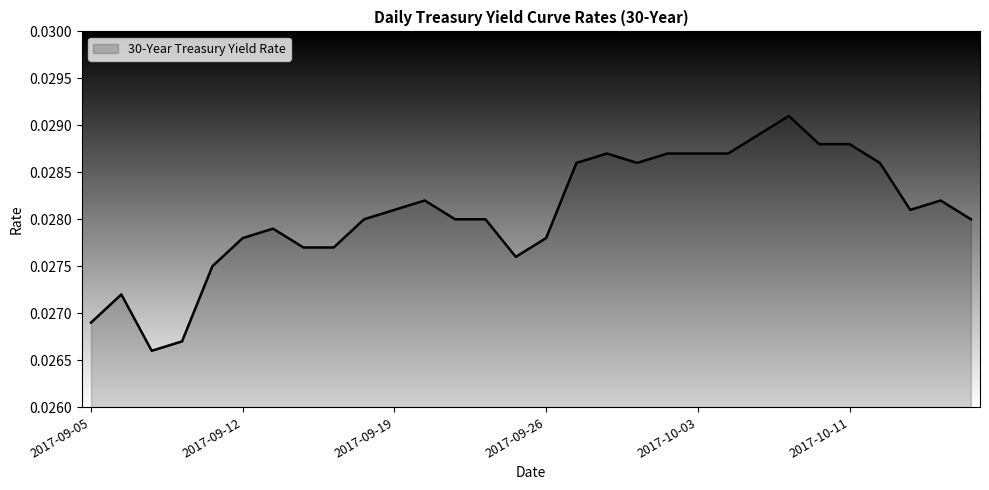

Reading left to right, what are all the values shown in this chart?

2017-09-05=0.0	2017-09-06=0.0	2017-09-07=0.0	2017-09-08=0.0	2017-09-11=0.0	2017-09-12=0.0	2017-09-13=0.0	2017-09-14=0.0	2017-09-15=0.0	2017-09-18=0.0	2017-09-19=0.0	2017-09-20=0.0	2017-09-21=0.0	2017-09-22=0.0	2017-09-25=0.0	2017-09-26=0.0	2017-09-27=0.0	2017-09-28=0.0	2017-09-29=0.0	2017-10-02=0.0	2017-10-03=0.0	2017-10-04=0.0	2017-10-05=0.0	2017-10-06=0.0	2017-10-10=0.0	2017-10-11=0.0	2017-10-12=0.0	2017-10-13=0.0	2017-10-16=0.0	2017-10-17=0.0